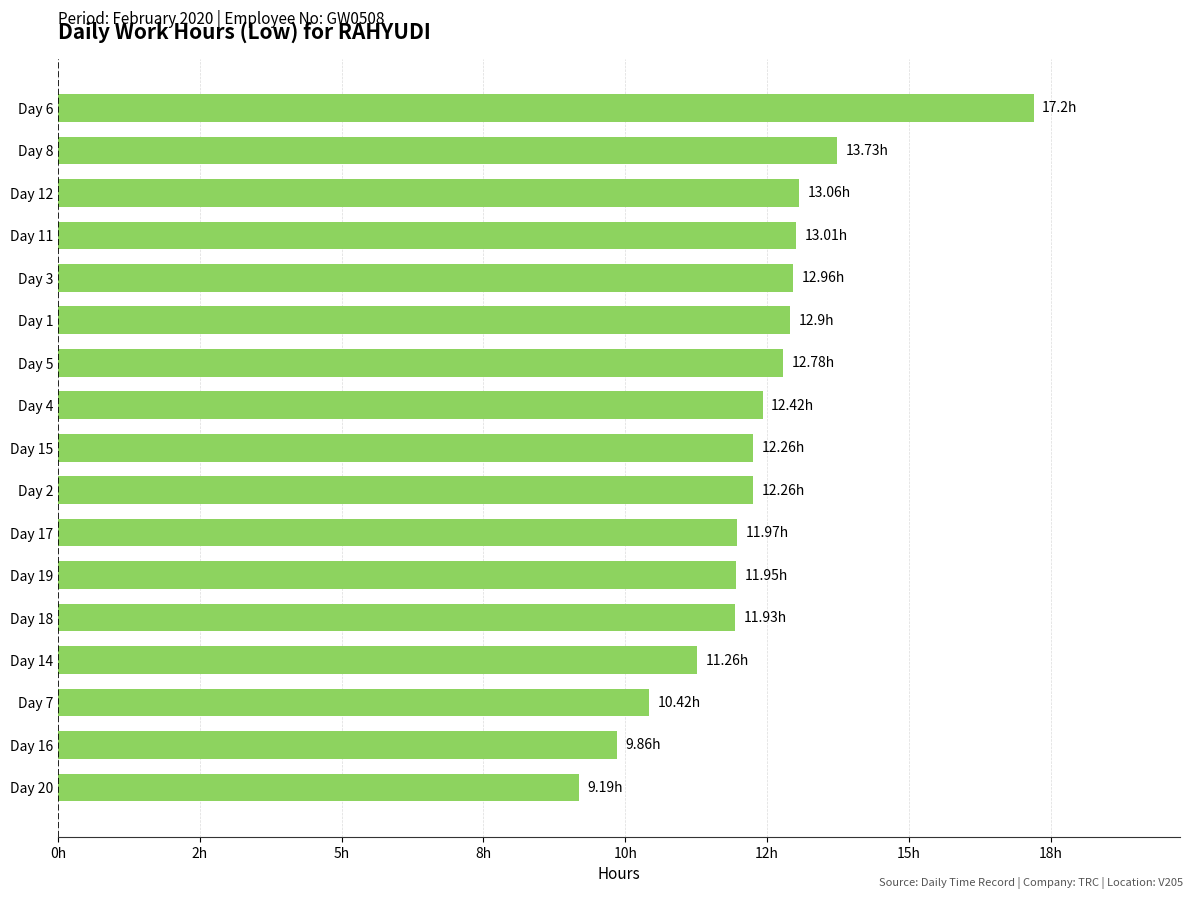

Are the bars grouped side by side (vs. stacked)?

No